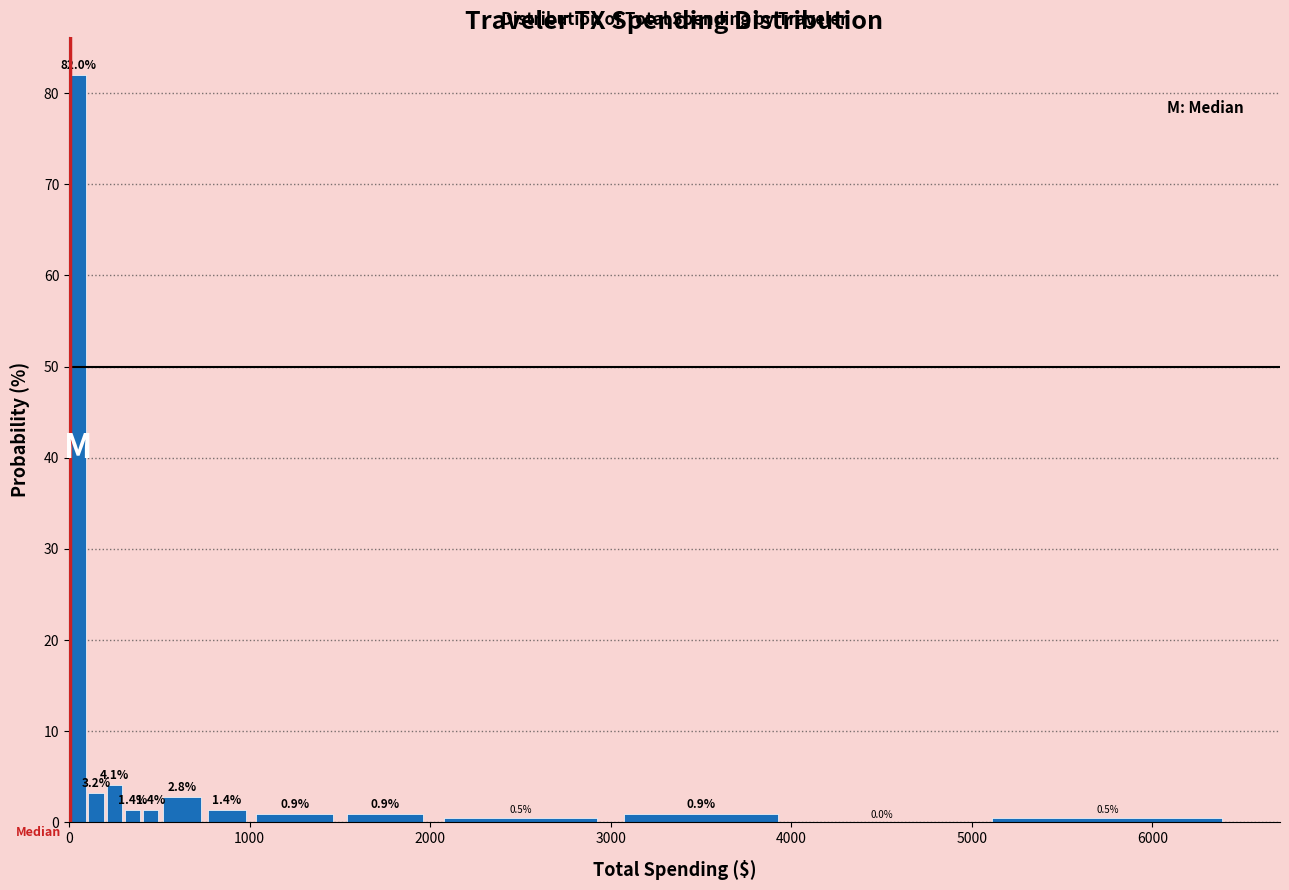

Around what value on the x-axis is the tallest bar? Give the approximate position of its centre, as read against the axis.

100